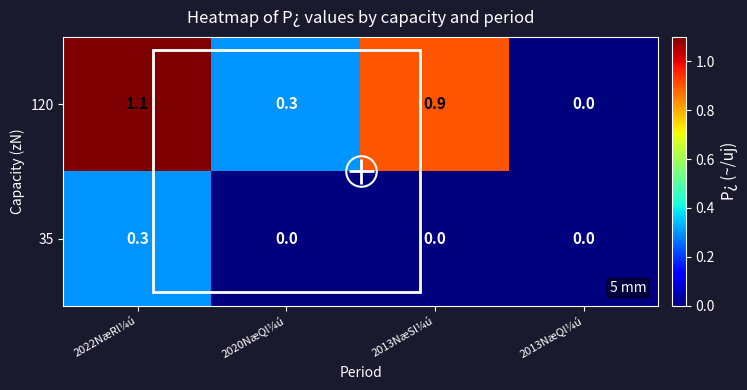

Is it true that 35 equals 0.1 at 2022NæRl¼ú?

False